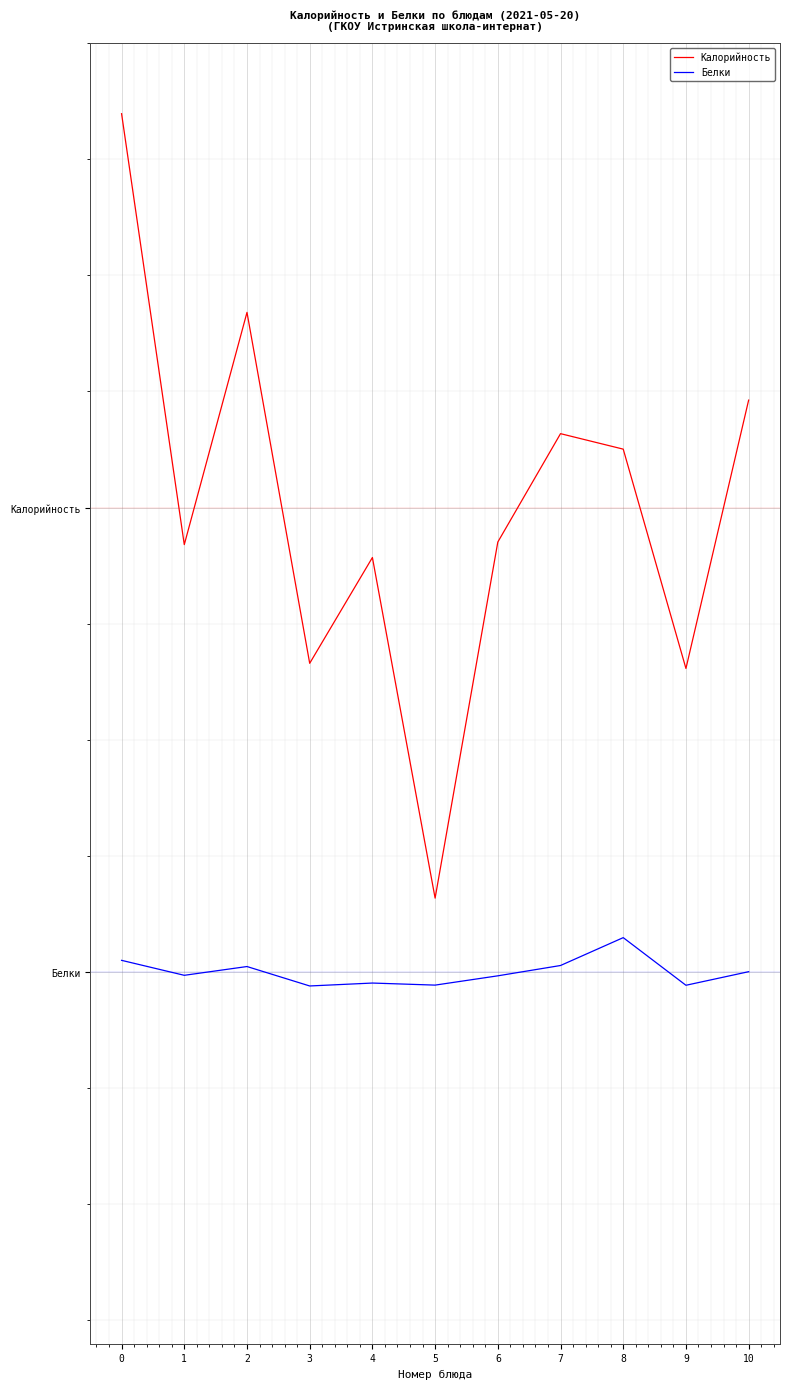

Is it true that Калорийность equals 283.1 at 1?

False